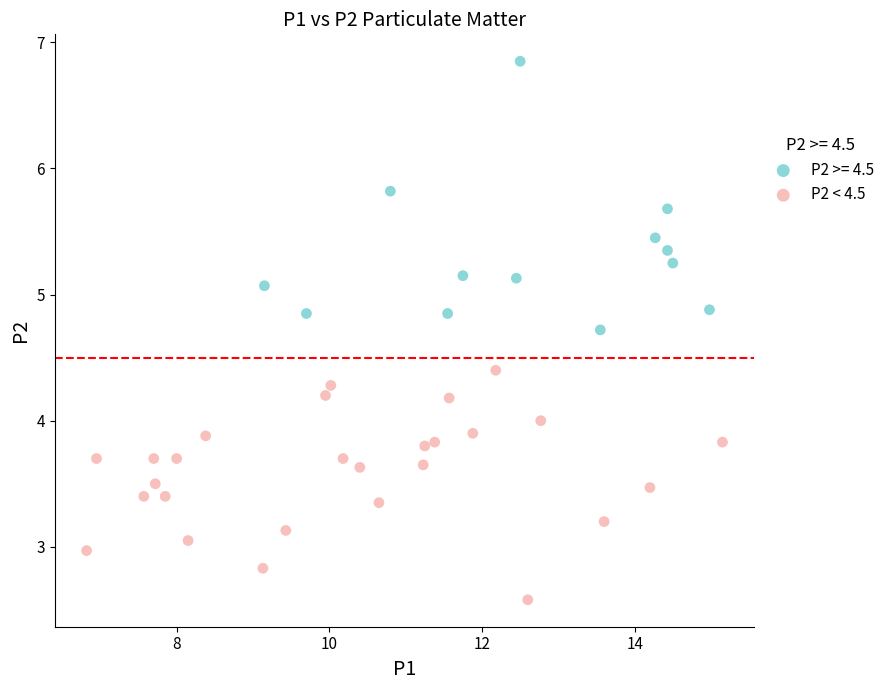

Which series reaches the maximum Y coordinate?

P2 >= 4.5